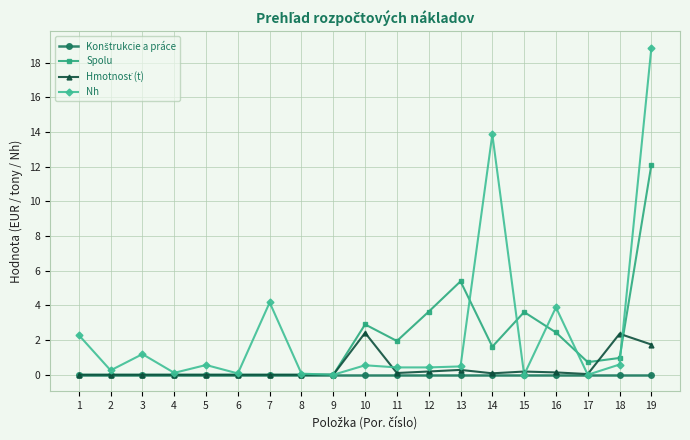

Which category has the highest value in the Spolu series?

19